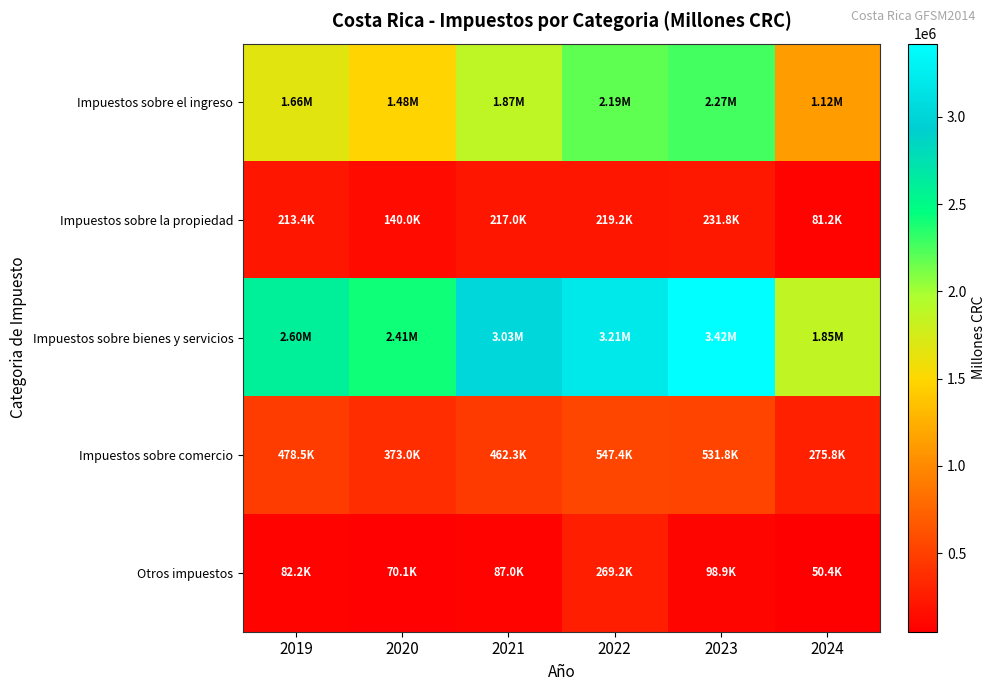

Between 2022 and 2024, which series saw the biggest shift?

Impuestos sobre bienes y servicios